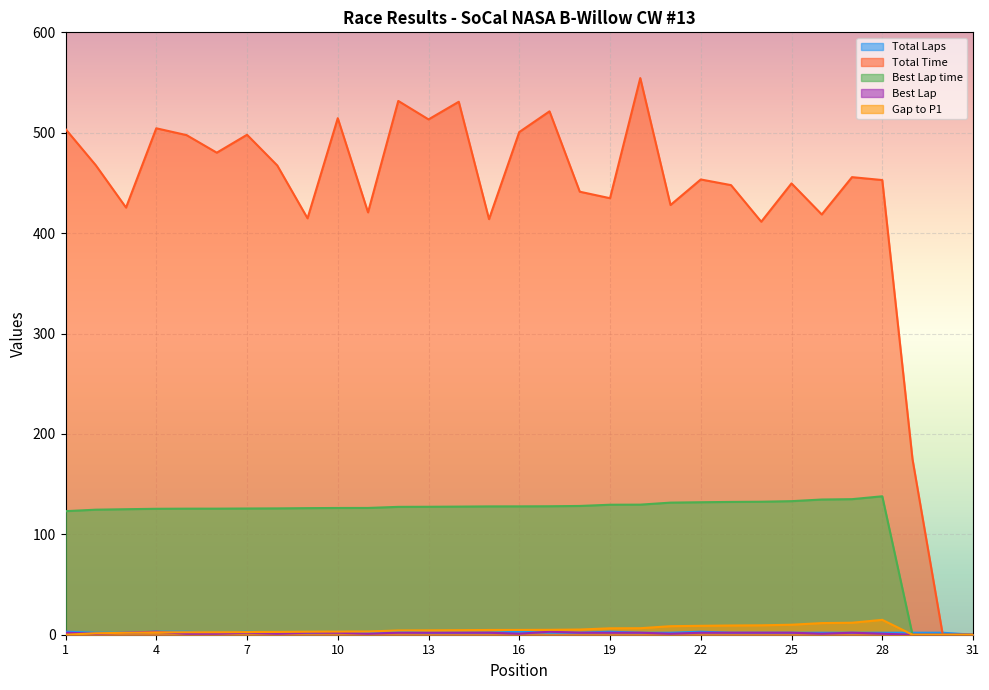

Reading right to left, list all the values displayed in this chart.

Total Laps: 0.0	2.0	2.0	2.0	2.0	2.0	2.0	2.0	2.0	3.0	2.0	2.0	3.0	2.0	2.0	3.0	2.0	2.0	2.0	3.0	2.0	3.0	2.0	2.0	3.0	2.0	3.0	3.0	2.0	2.0	3.0
Total Time: 0.0	0.0	174.8	452.9	455.8	418.6	449.5	411.4	447.8	453.5	428.0	554.4	434.8	441.3	521.3	500.7	413.9	530.9	513.3	531.7	420.7	514.5	414.8	467.4	498.0	480.1	497.6	504.4	425.5	467.6	503.7
Best Lap time: 0.0	0.0	0.0	137.9	135.0	134.7	133.0	132.5	132.3	132.0	131.6	129.6	129.5	128.3	128.0	127.8	127.8	127.6	127.4	127.4	126.3	126.2	126.1	125.8	125.7	125.6	125.6	125.4	125.0	124.5	123.1
Best Lap: 0.0	0.0	0.0	1.0	2.0	1.0	2.0	2.0	2.0	2.0	1.0	2.0	2.0	2.0	3.0	1.0	2.0	2.0	2.0	2.0	1.0	2.0	2.0	1.0	2.0	1.0	1.0	3.0	2.0	1.0	2.0
Gap to P1: 0.0	0.0	0.0	14.8	11.9	11.6	10.0	9.4	9.2	8.9	8.5	6.5	6.4	5.2	4.9	4.8	4.7	4.5	4.4	4.3	3.2	3.2	3.0	2.8	2.6	2.5	2.5	2.4	1.9	1.5	0.0